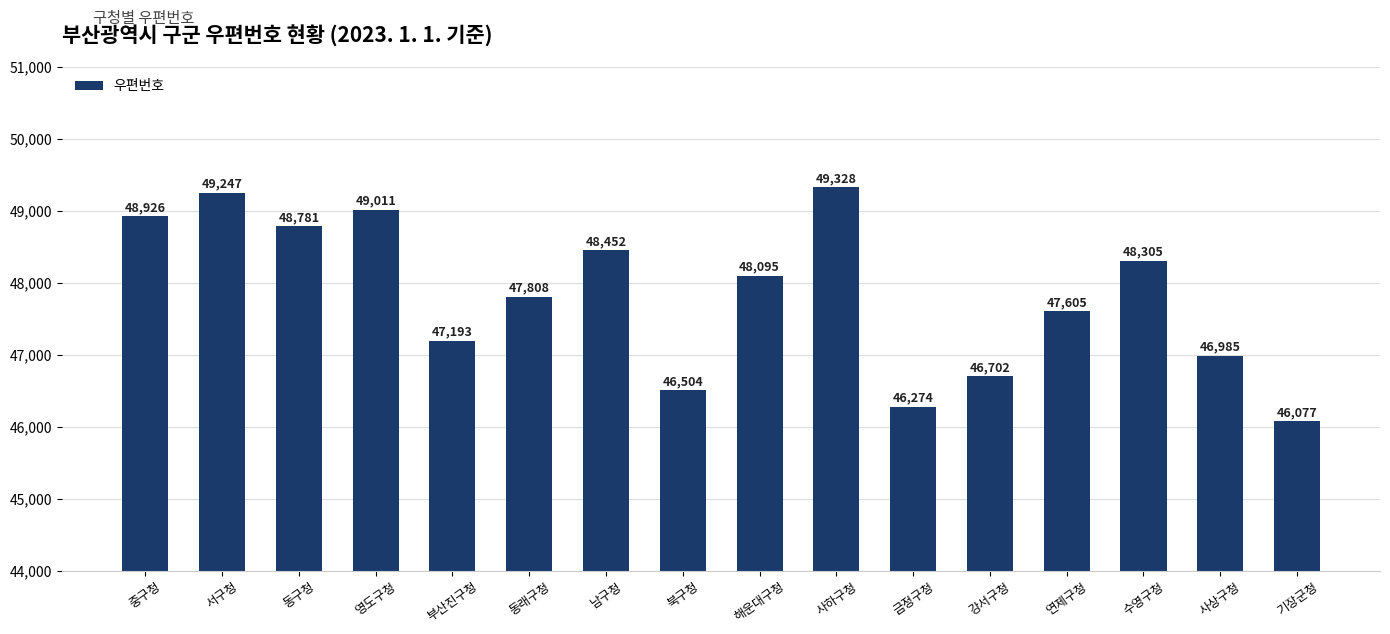

What is the greatest value displayed?

49328